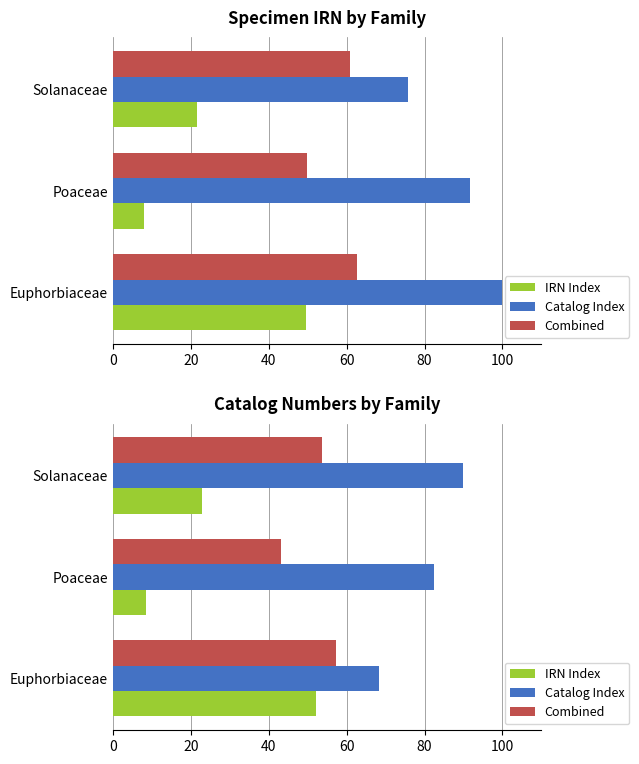

Which has a higher value, Solanaceae or Poaceae?

Solanaceae